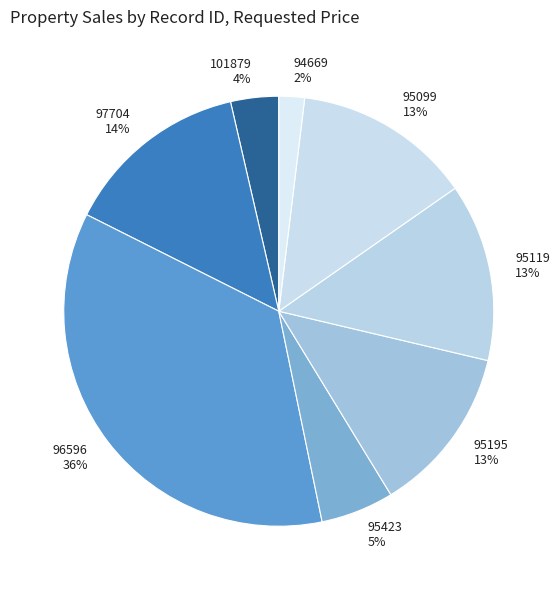

Which category has the biggest portion of the pie?

96596